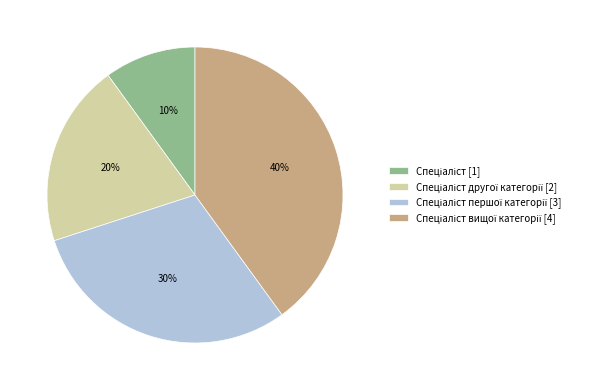

To the nearest percent, what is the average slice percentage?

25%